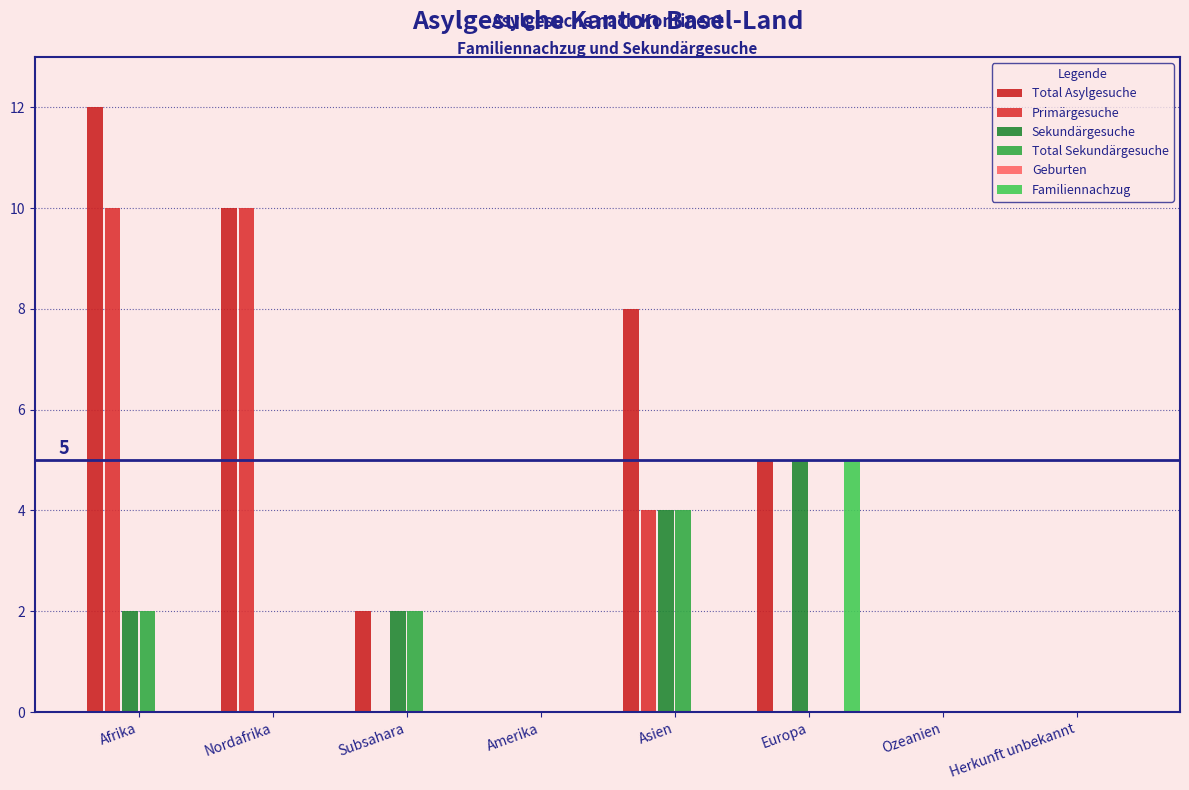

What is the sum of all Familiennachzug values?

5